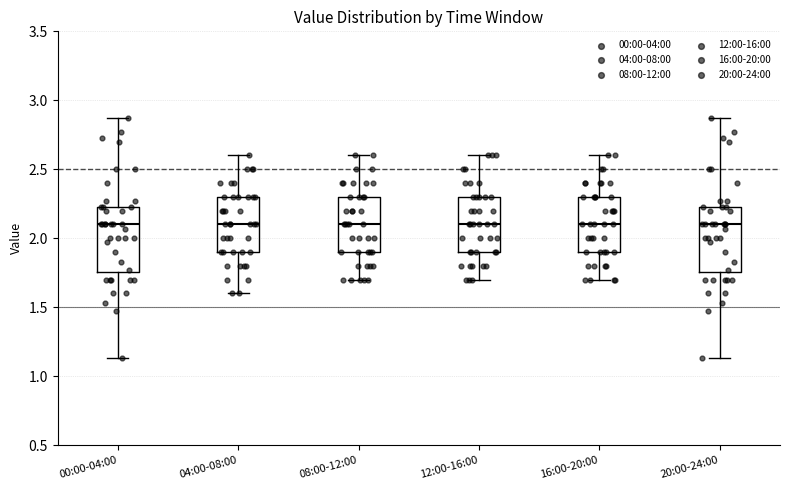

Reading left to right, read every box against the y-axis: the position of its median line, the range the box covers, and the ends of its whiskers. The values are not printed on the chart, so give them approximately, as read against the axis.

00:00-04:00: median 2.10, box 1.75 to 2.25, whiskers 1.15 to 2.85
04:00-08:00: median 2.10, box 1.90 to 2.30, whiskers 1.60 to 2.60
08:00-12:00: median 2.10, box 1.90 to 2.30, whiskers 1.70 to 2.60
12:00-16:00: median 2.10, box 1.90 to 2.30, whiskers 1.70 to 2.60
16:00-20:00: median 2.10, box 1.90 to 2.30, whiskers 1.70 to 2.60
20:00-24:00: median 2.10, box 1.75 to 2.25, whiskers 1.15 to 2.85